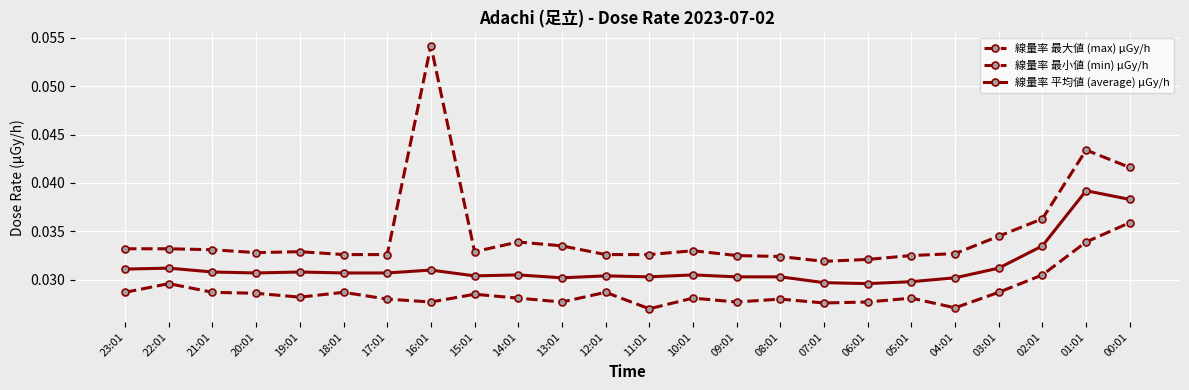

Reading left to right, extract all data points from this chart.

線量率 最大値 (max) μGy/h: 0.0	0.0	0.0	0.0	0.0	0.0	0.0	0.1	0.0	0.0	0.0	0.0	0.0	0.0	0.0	0.0	0.0	0.0	0.0	0.0	0.0	0.0	0.0	0.0
線量率 最小値 (min) μGy/h: 0.0	0.0	0.0	0.0	0.0	0.0	0.0	0.0	0.0	0.0	0.0	0.0	0.0	0.0	0.0	0.0	0.0	0.0	0.0	0.0	0.0	0.0	0.0	0.0
線量率 平均値 (average) μGy/h: 0.0	0.0	0.0	0.0	0.0	0.0	0.0	0.0	0.0	0.0	0.0	0.0	0.0	0.0	0.0	0.0	0.0	0.0	0.0	0.0	0.0	0.0	0.0	0.0